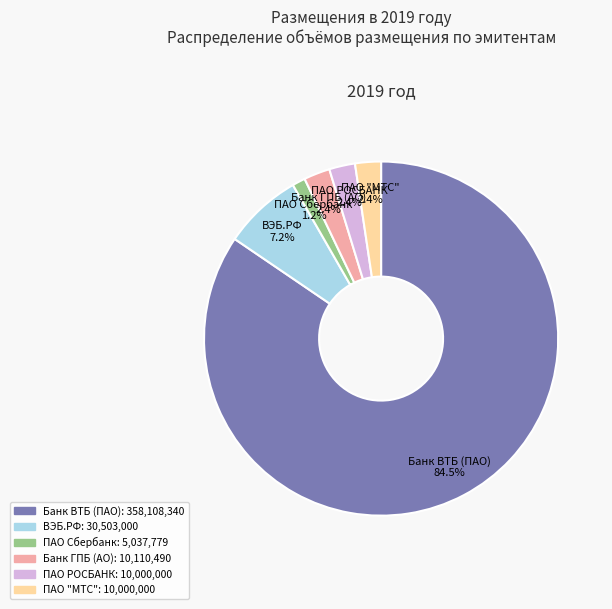

How many slices are in this pie chart?

6